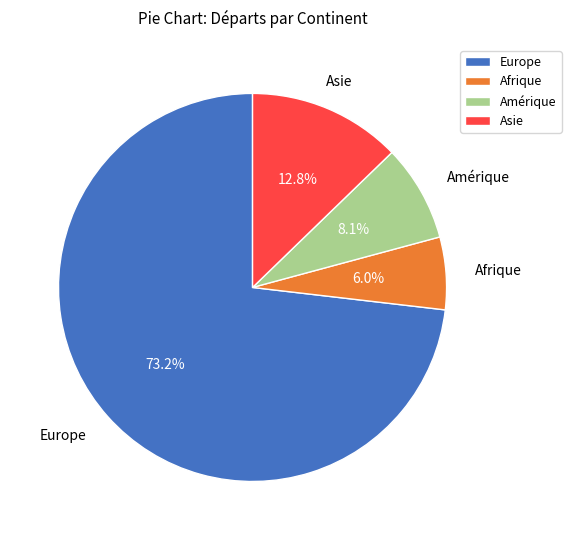

The Europe slice represents 73% of the pie. True or false?

True